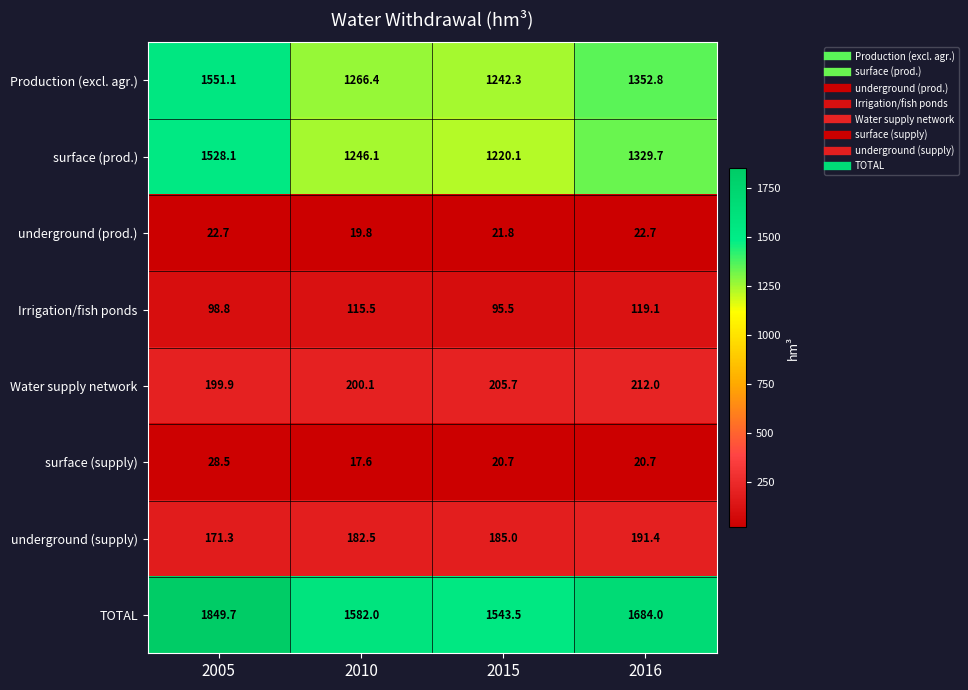

Which series changed the most between 2015 and 2016?

TOTAL